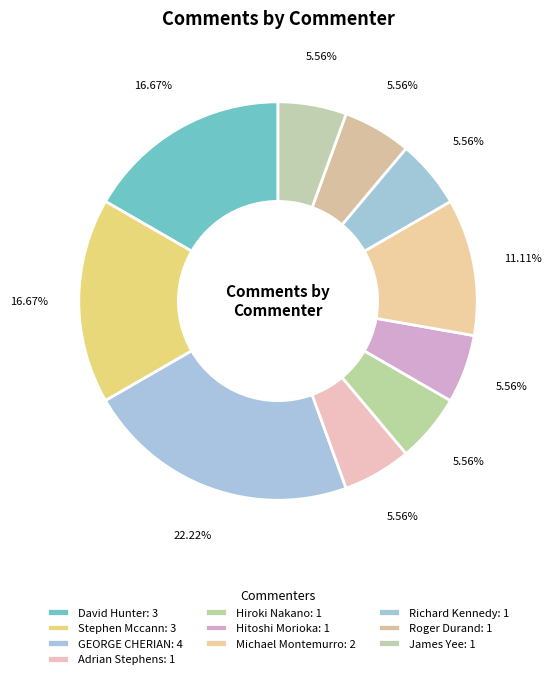

How many segments does this pie chart have?

10